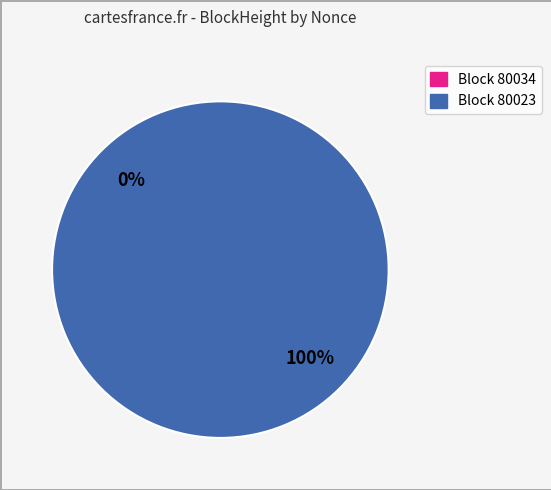

How many segments does this pie chart have?

2